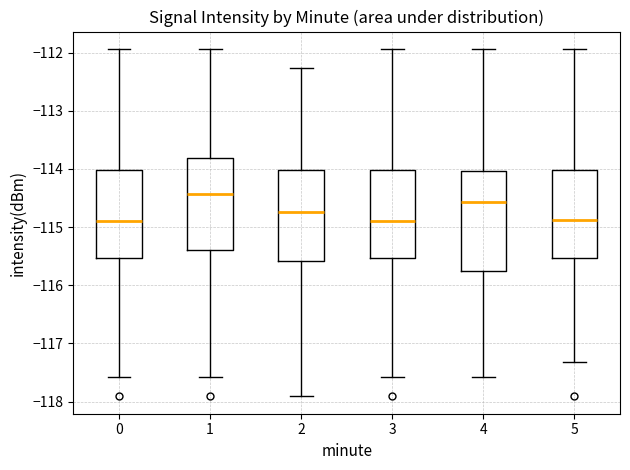

Which box's median line is the highest?

1